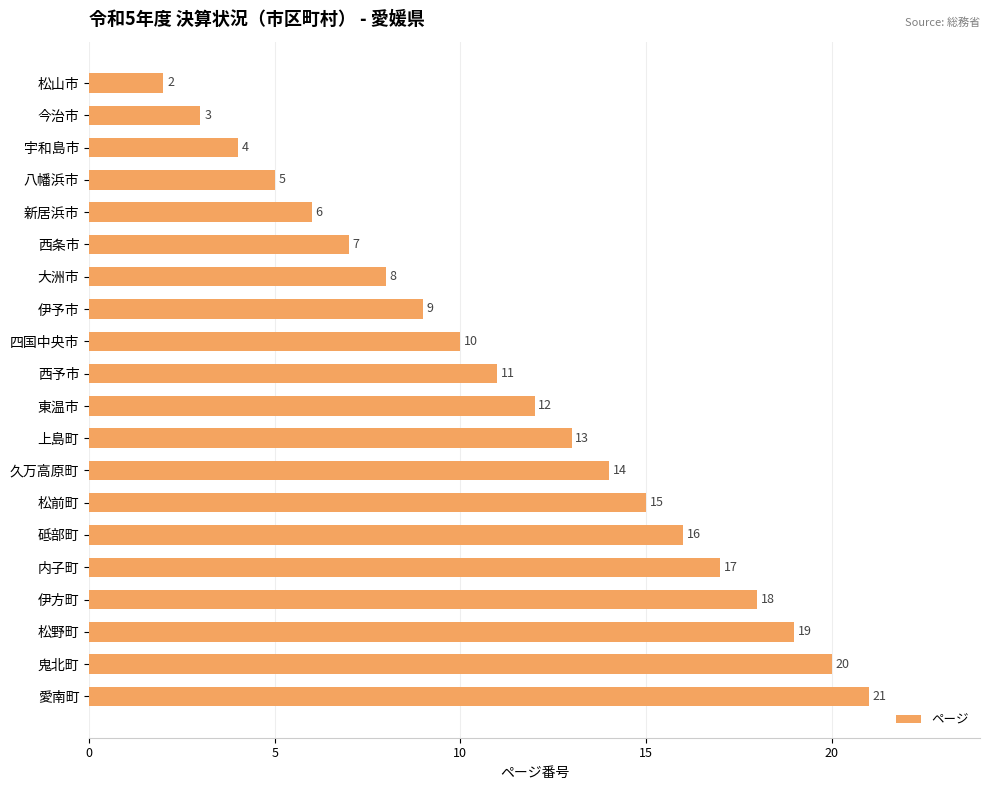

Count the number of categories in the chart.

20